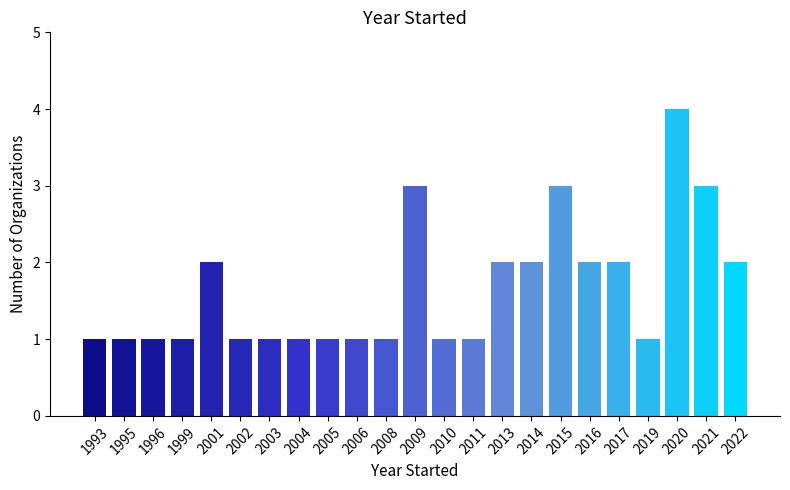

Reading left to right, extract all data points from this chart.

1	1	1	1	2	1	1	1	1	1	1	3	1	1	2	2	3	2	2	1	4	3	2